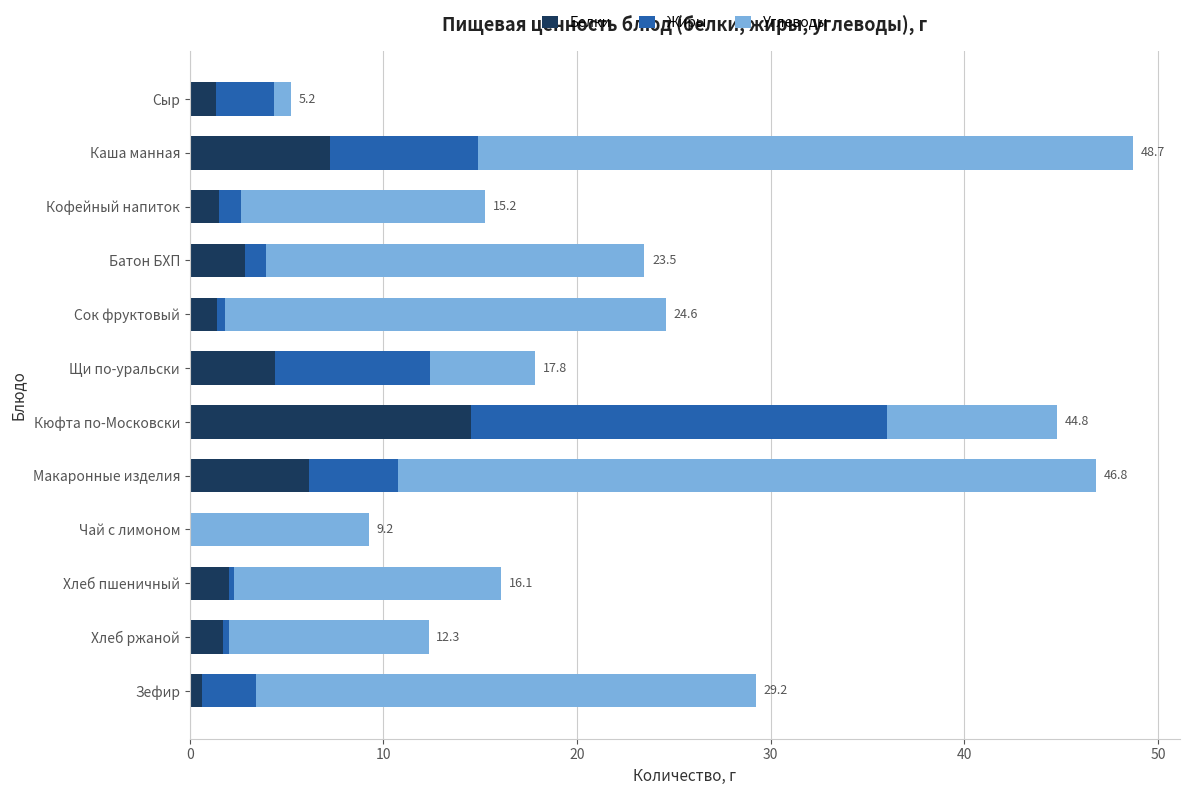

What is the sum of all Белки values?

43.9